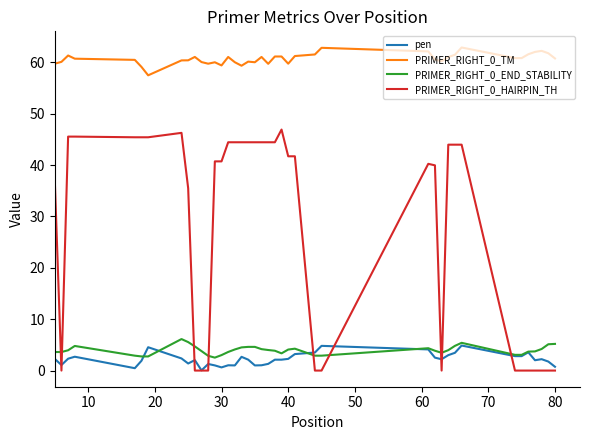

What is the maximum value for PRIMER_RIGHT_0_END_STABILITY?

6.1